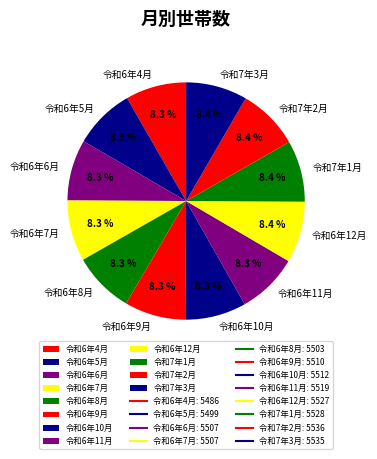

Approximately how many times larger is the value at 令和6年10月 compared to 令和6年4月?

1.0